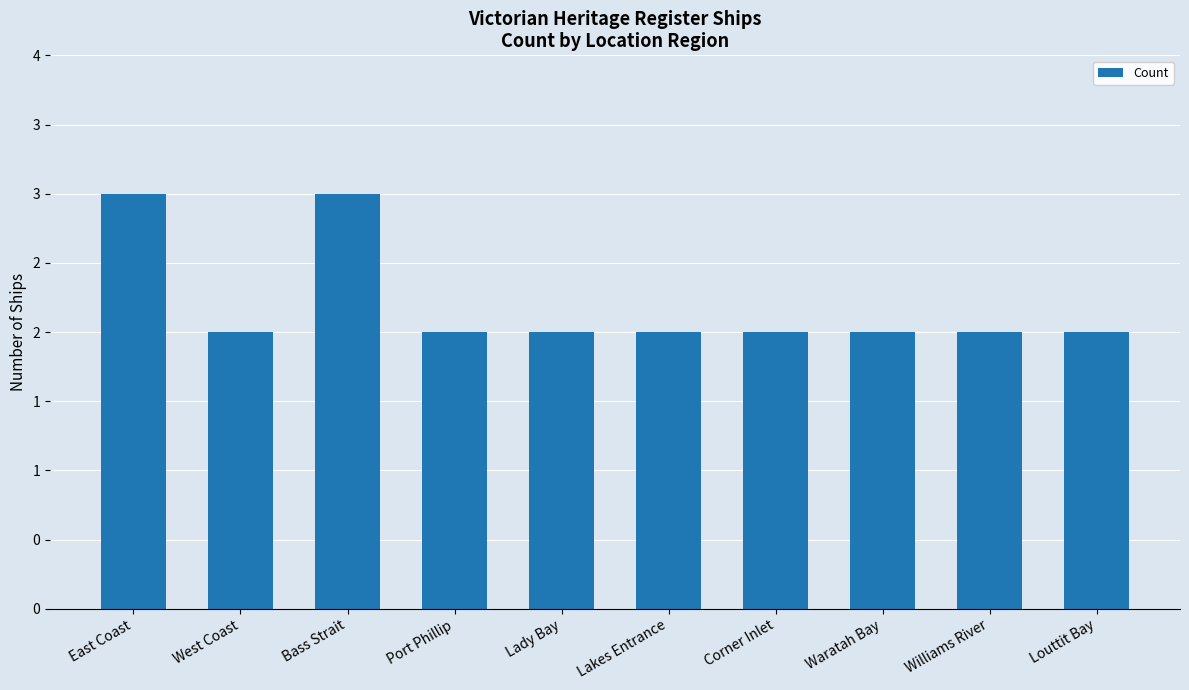

Reading left to right, list all the values displayed in this chart.

3	2	3	2	2	2	2	2	2	2